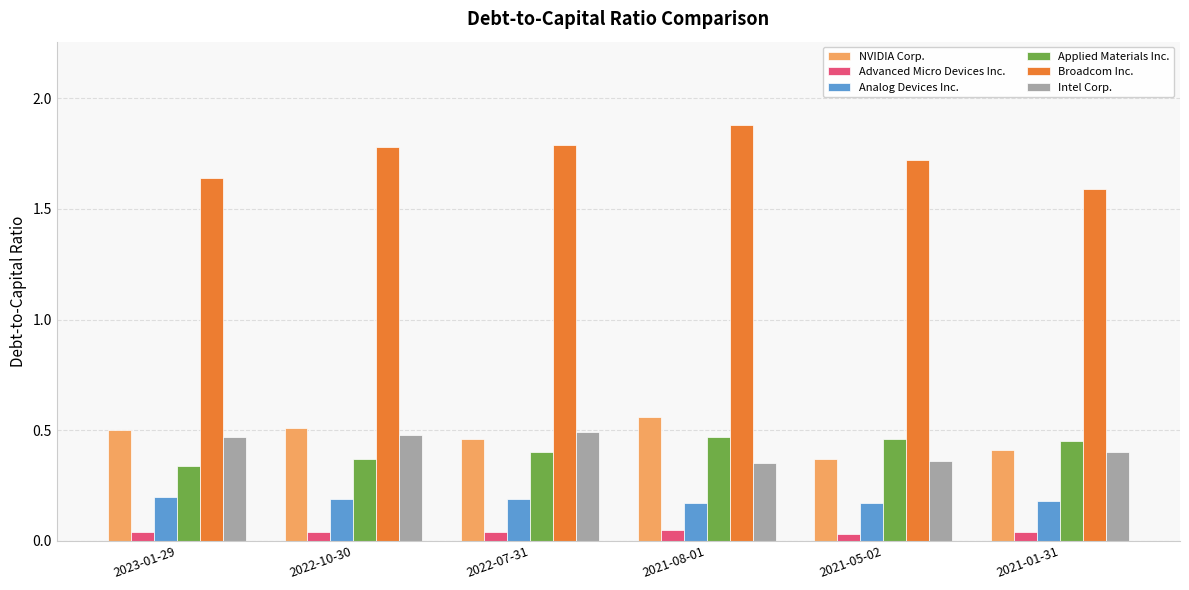

Count the number of data series in this chart.

6